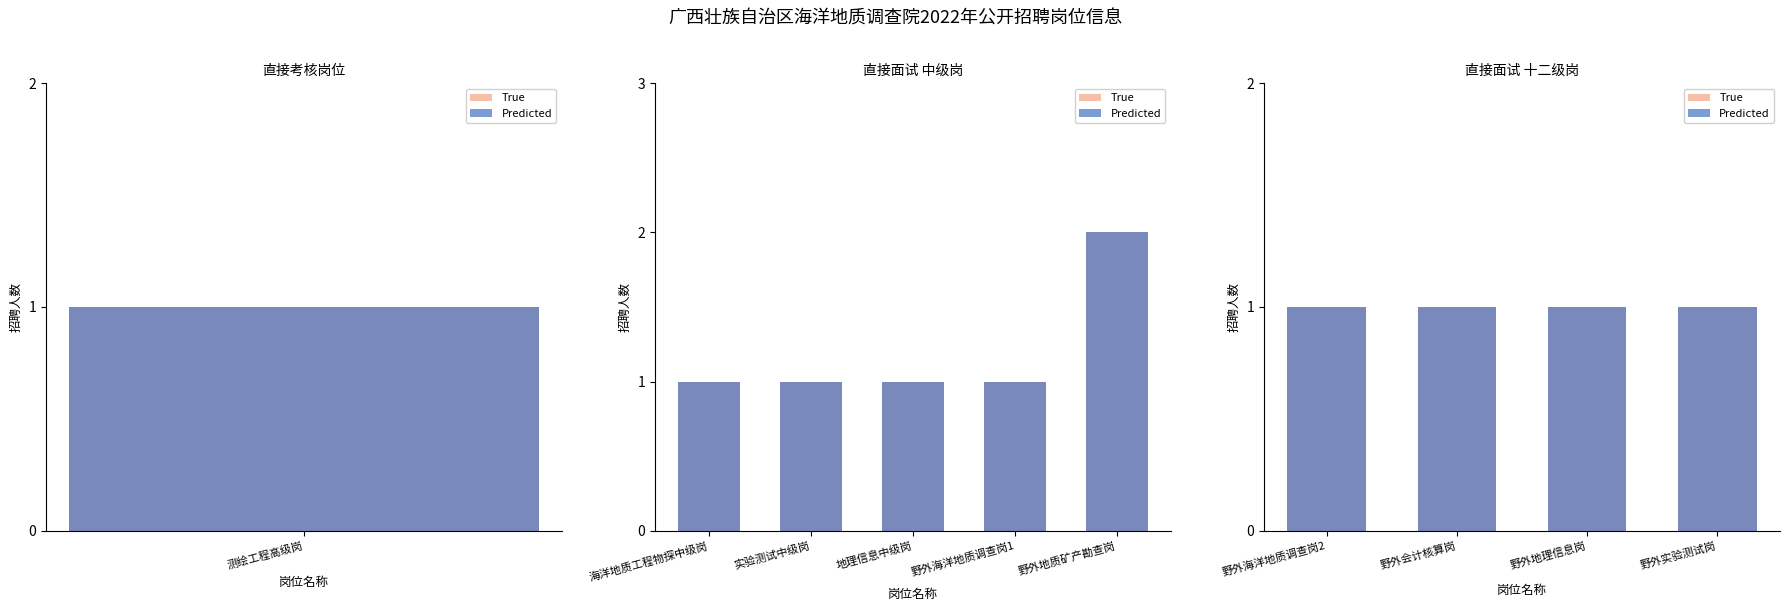

What position from the left is 测绘工程高级岗?

1